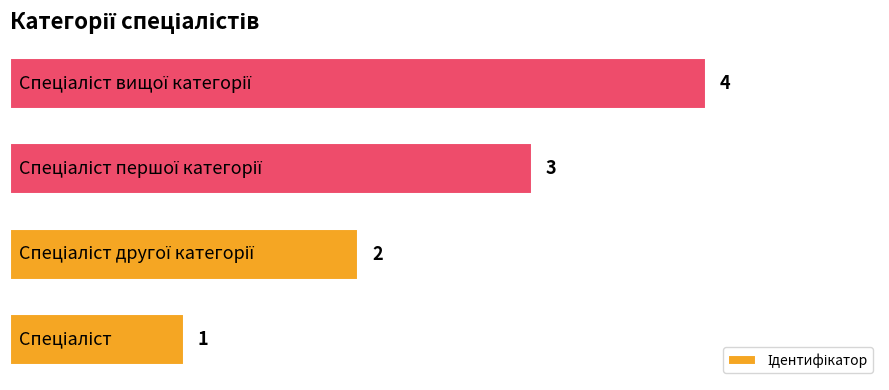

What is the sum of all values?

10